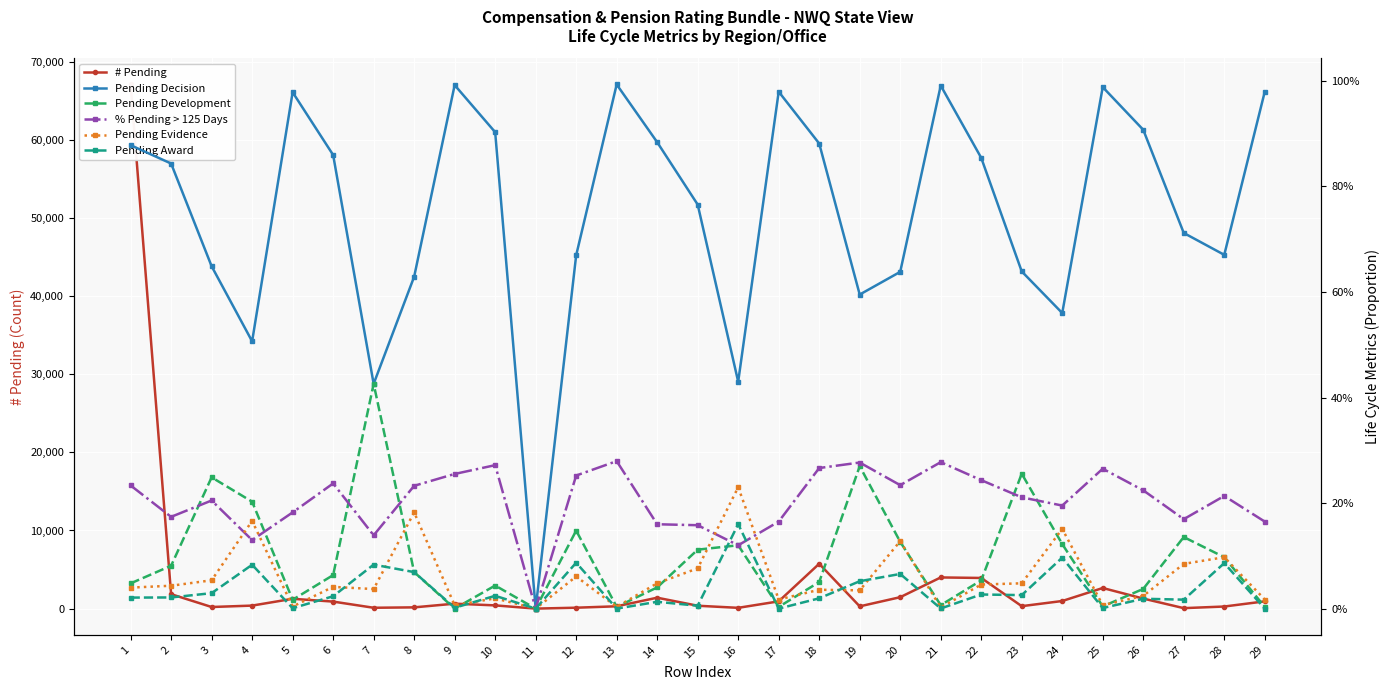

True or false: Pending Decision and # Pending cross at least once.

False